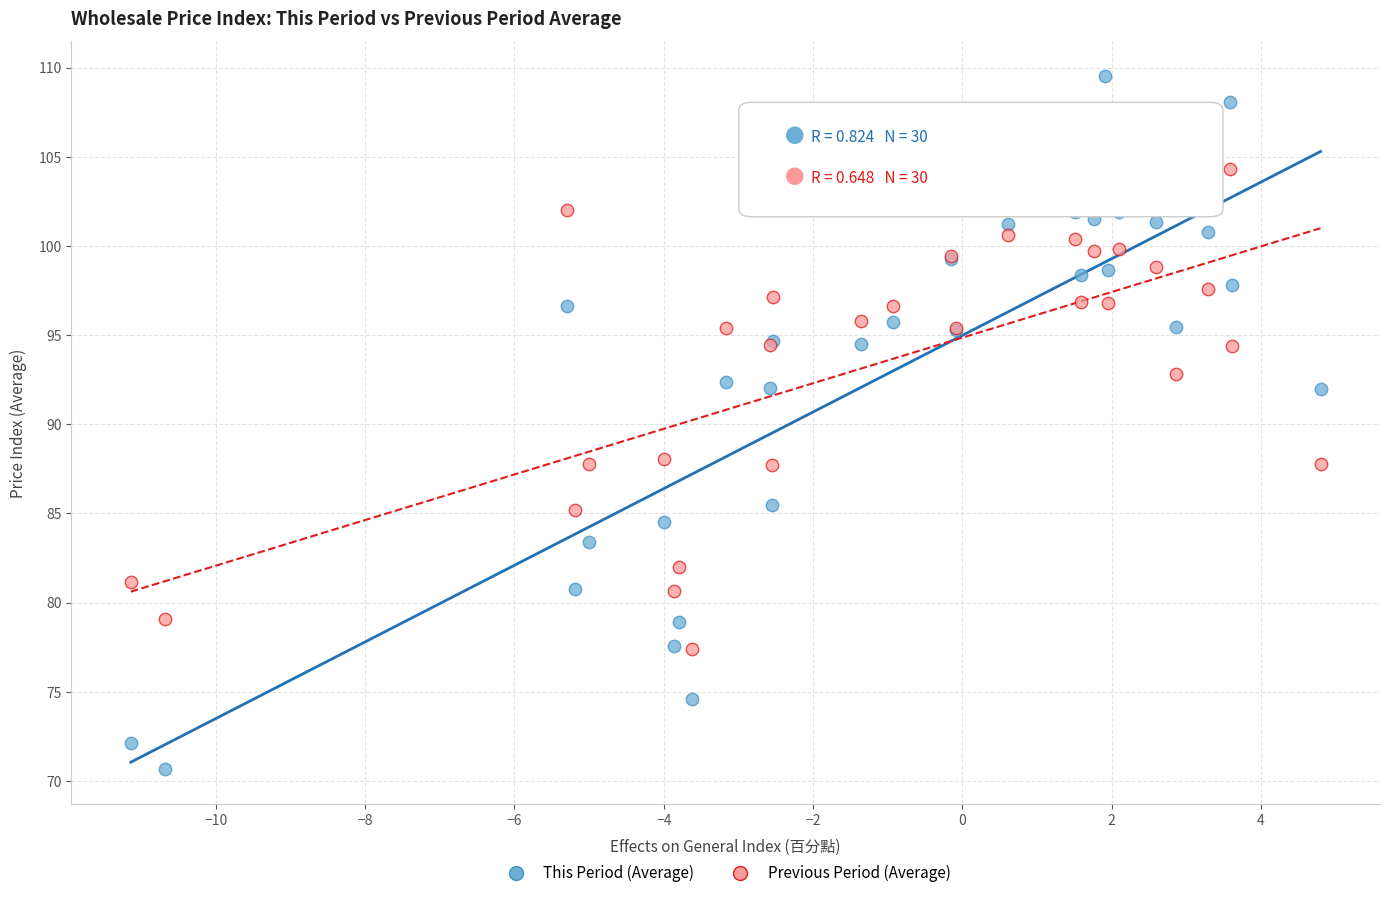

What is the X range (max minus min) for the scatter plot?

15.9